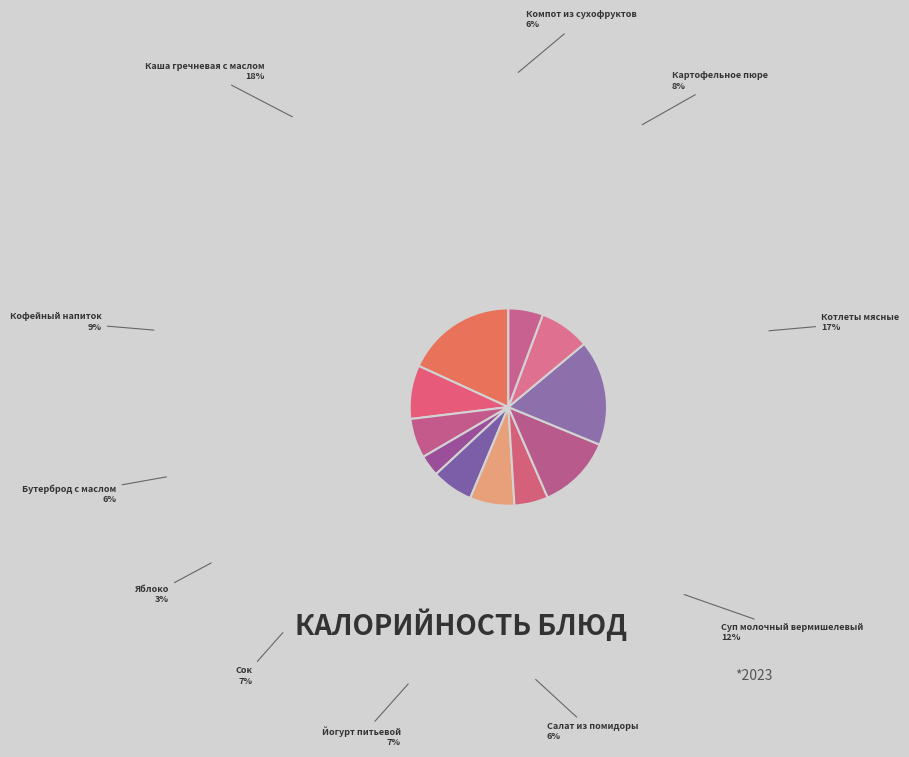

Count the number of slices in the pie.

11